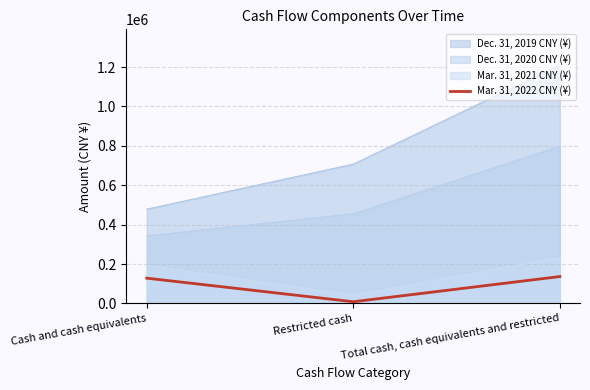

Rank the categories by Dec. 31, 2020 CNY (¥) value from lowest to highest.

Cash and cash equivalents, Restricted cash, Total cash, cash equivalents and restricted